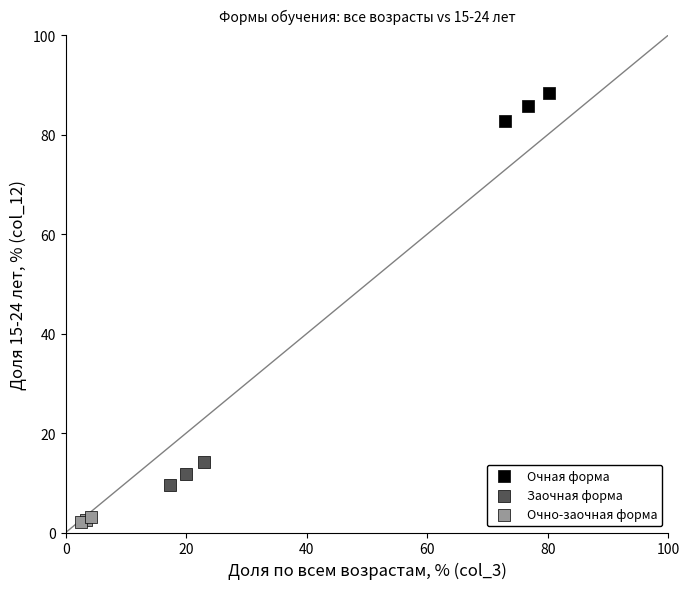

Which series contains the lowest Y value?

Очно-заочная форма